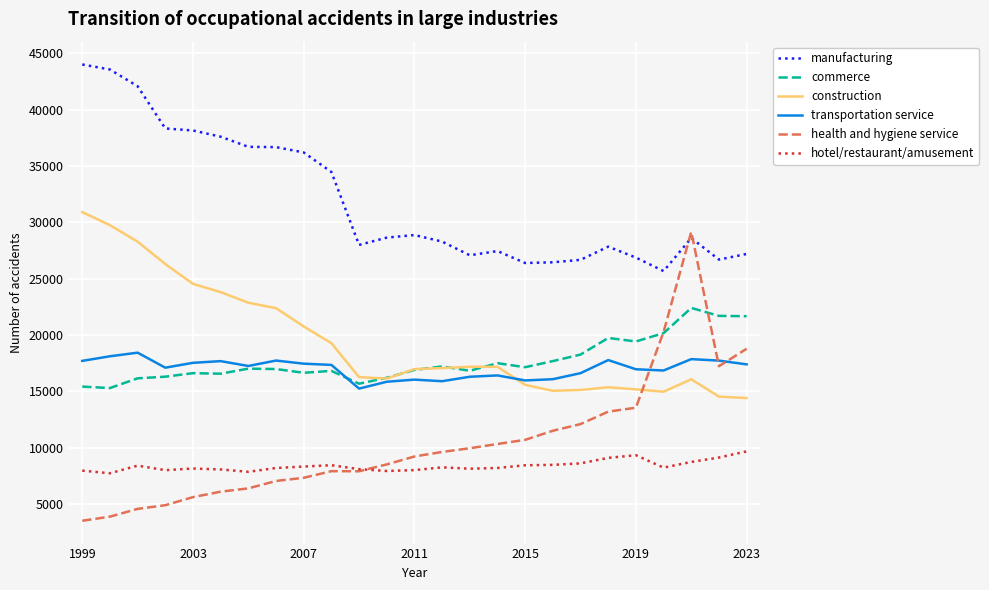

How many times do health and hygiene service and manufacturing cross each other?

2